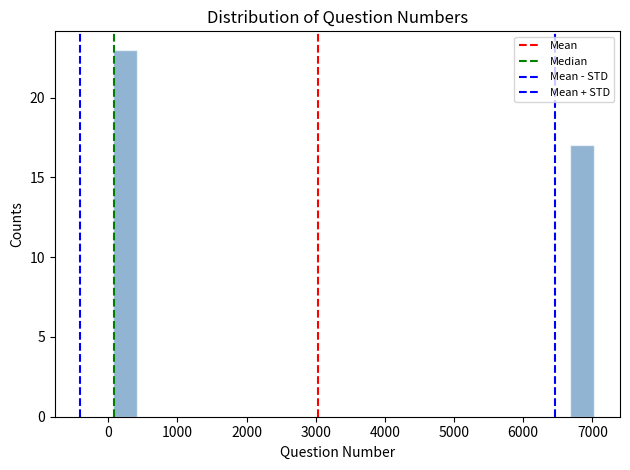

Around what value on the x-axis is the tallest bar? Give the approximate position of its centre, as read against the axis.

200